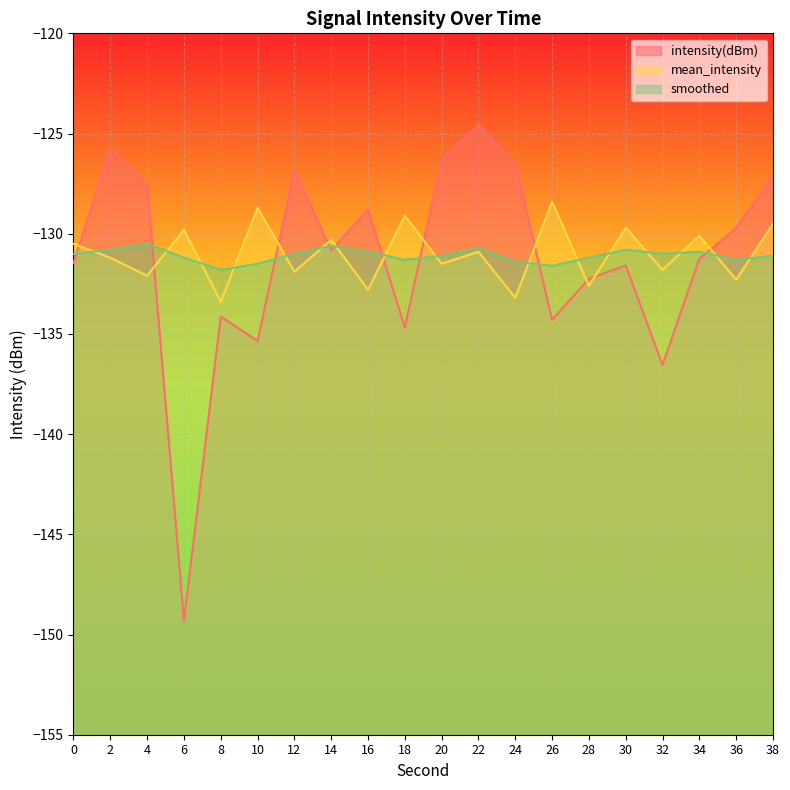

Where do intensity(dBm) and smoothed first cross each other?

0 and 2